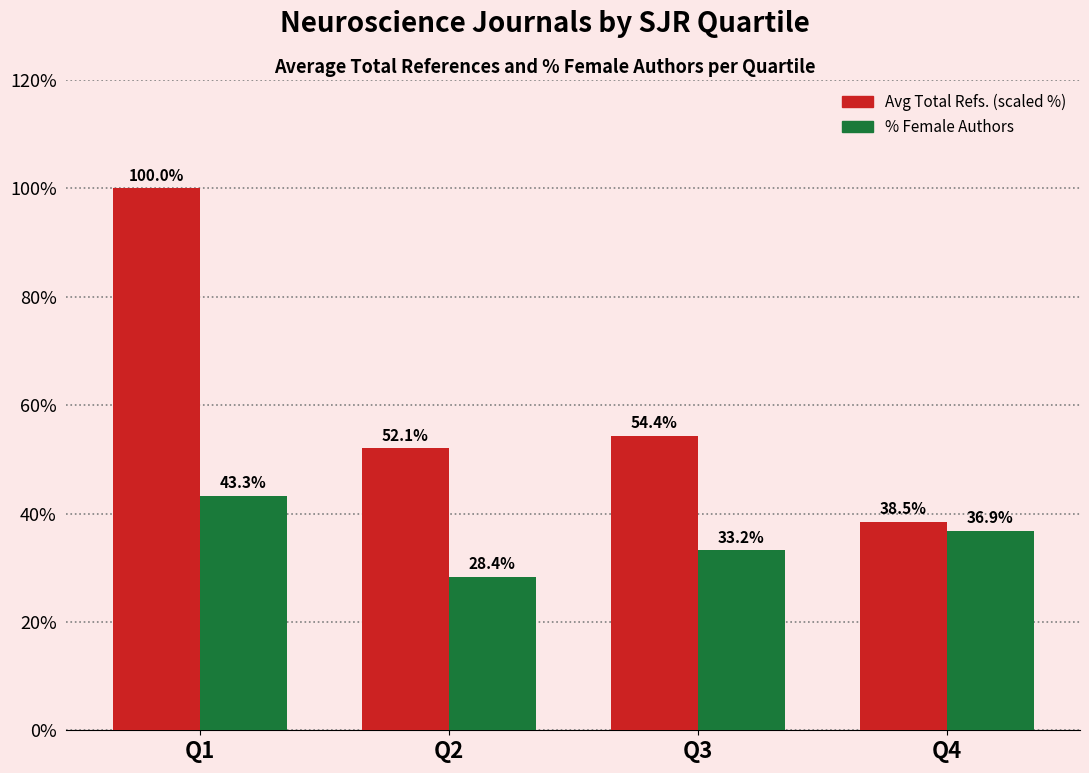

Which series changed the most between Q1 and Q3?

Avg Total Refs. (scaled %)